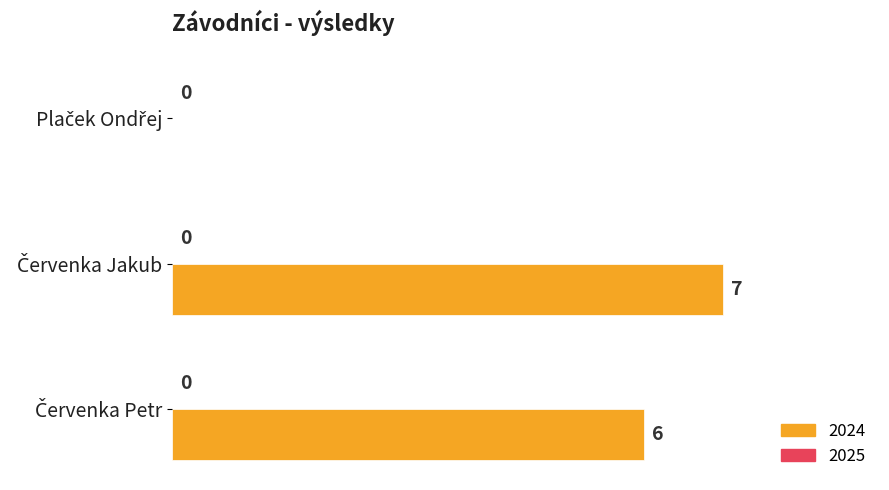

What is the maximum value shown in the chart?

7